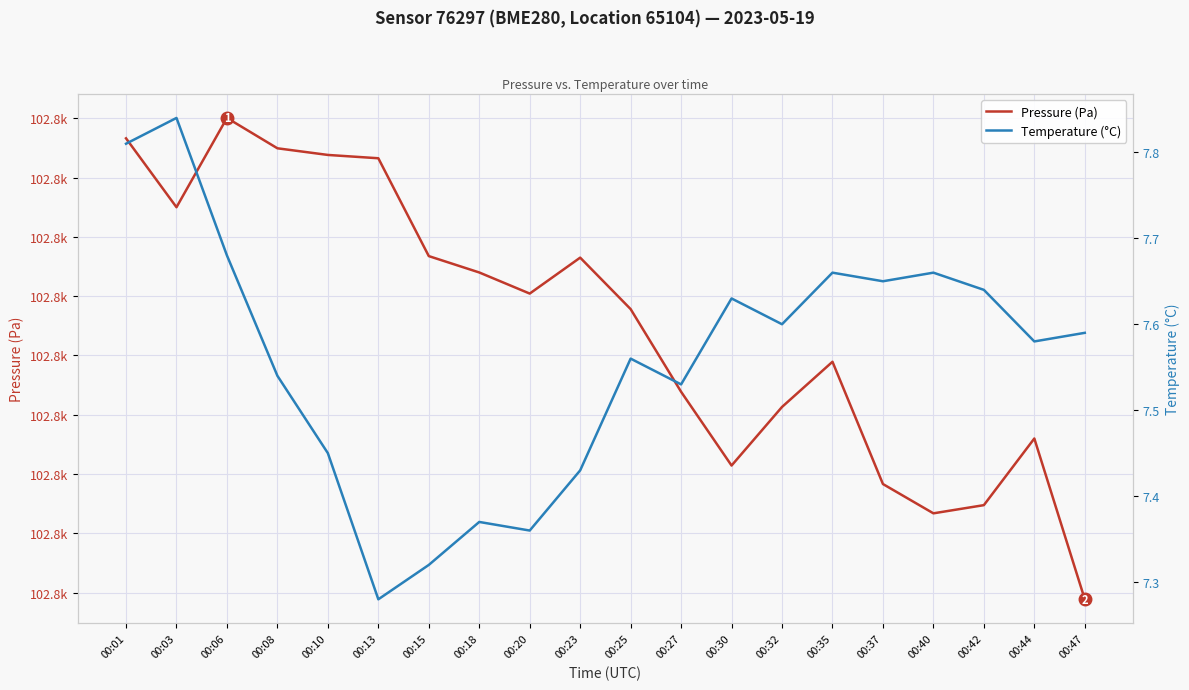

What is the smallest value displayed?

7.3